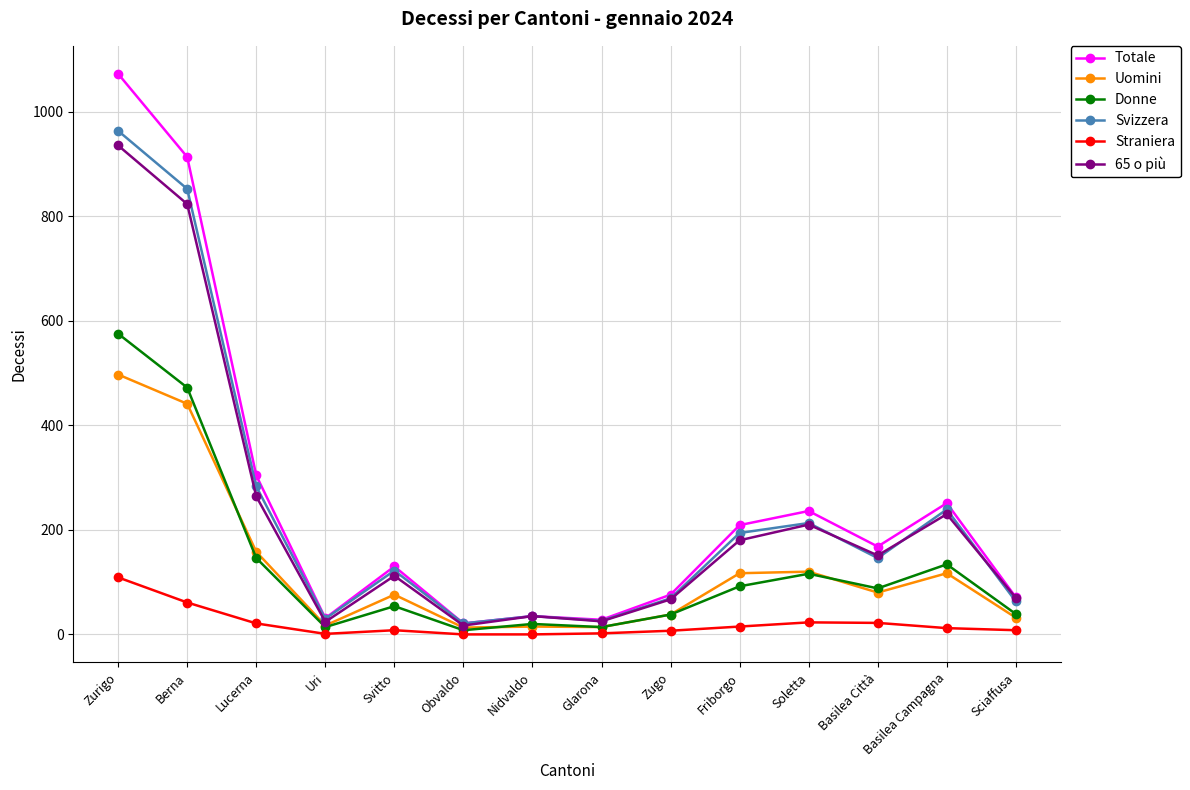

How many data points does each series have?

14